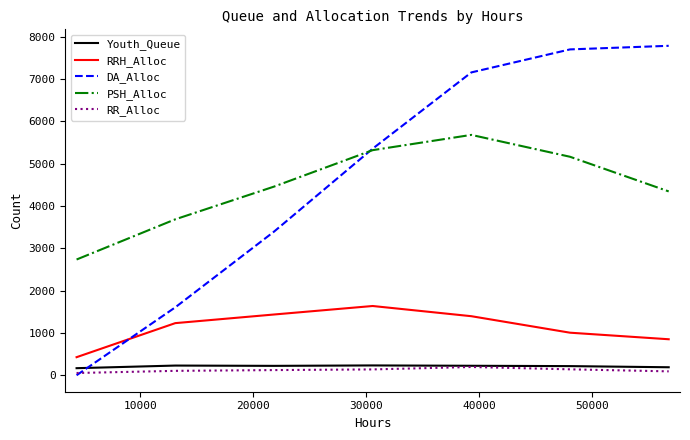

Which series has the largest range (max minus min)?

DA_Alloc